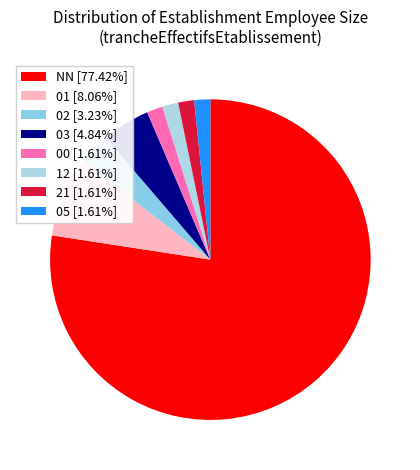

To the nearest percent, what is the average slice percentage?

12%